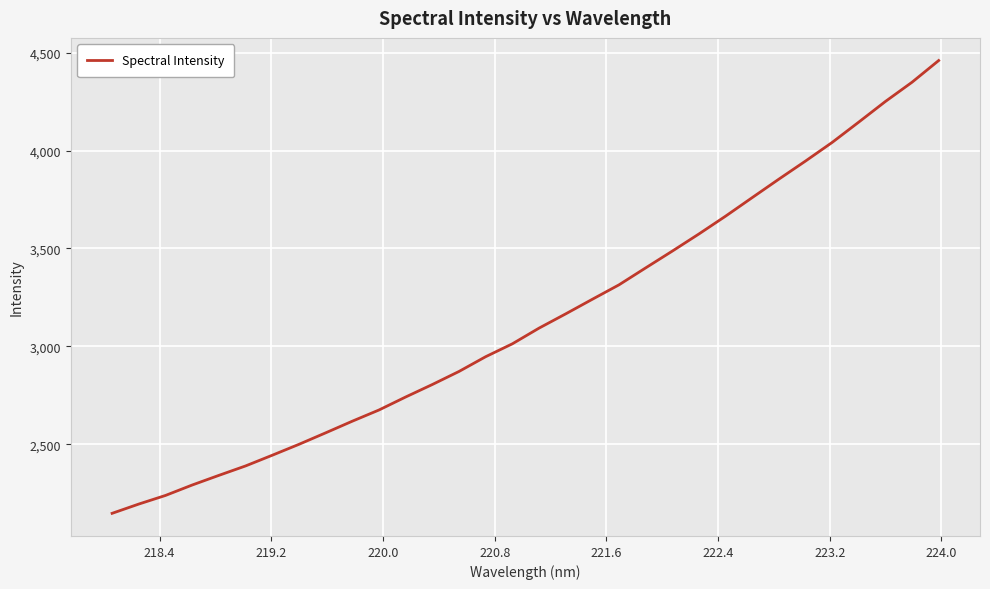

Does the chart display data point markers on the line(s)?

No